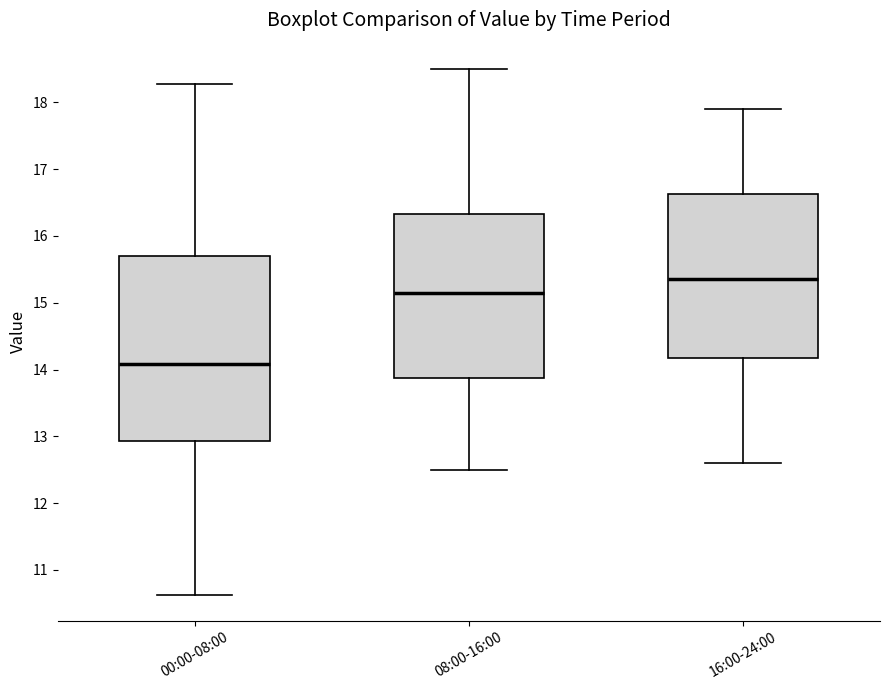

Reading left to right, transcribe this box plot: for each box, give where its median line is, the range the box spans, and where its two whiskers end, as read against the y-axis. The values are not printed on the chart, so give them approximately, as read against the axis.

00:00-08:00: median 14.1, box 12.9 to 15.7, whiskers 10.6 to 18.3
08:00-16:00: median 15.2, box 13.9 to 16.3, whiskers 12.5 to 18.5
16:00-24:00: median 15.4, box 14.2 to 16.6, whiskers 12.6 to 17.9